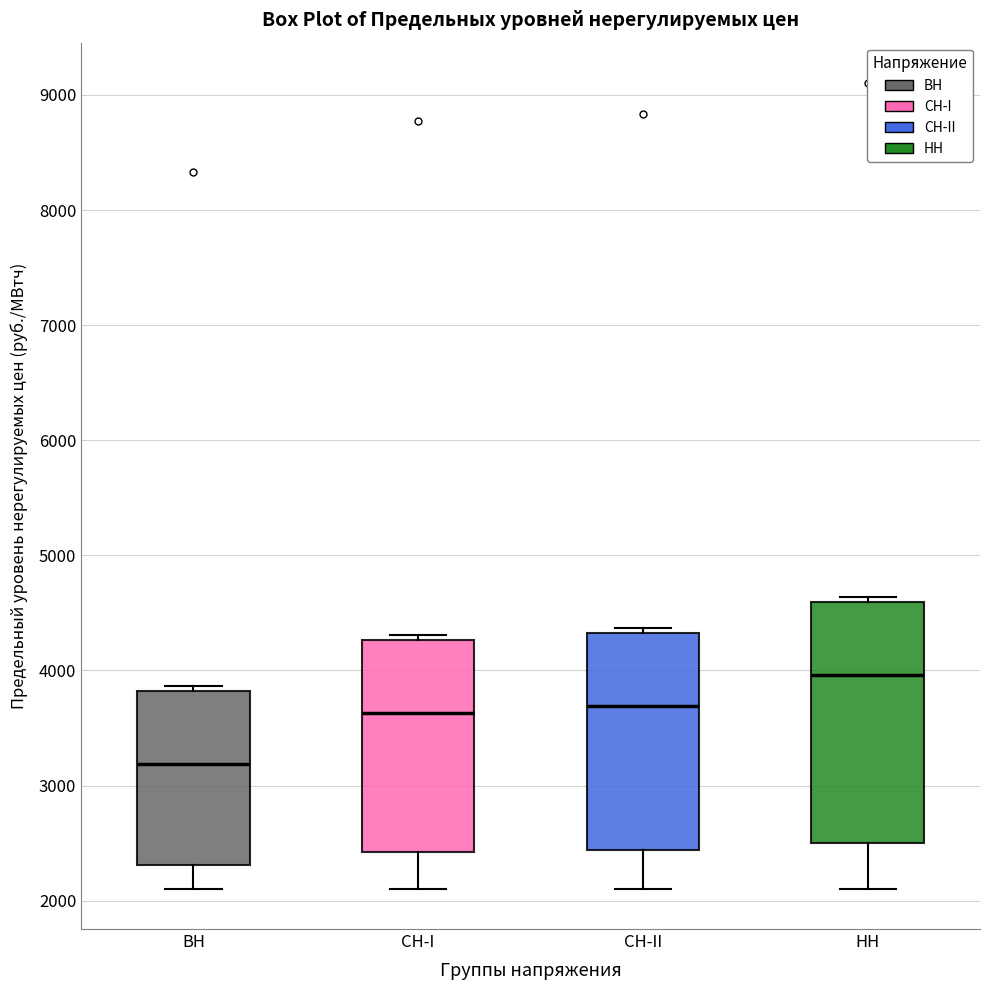

Comparing the boxes themselves (not the whiskers), which one is the tallest?

НН